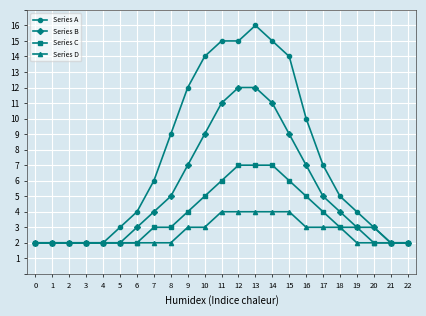

Does the chart have visible grid lines?

Yes